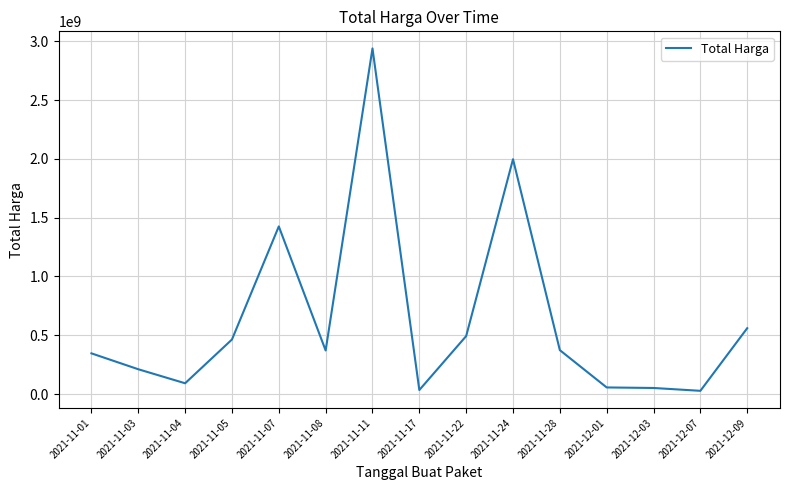

Where is the data nearest to the value 1483407620?

2021-11-07